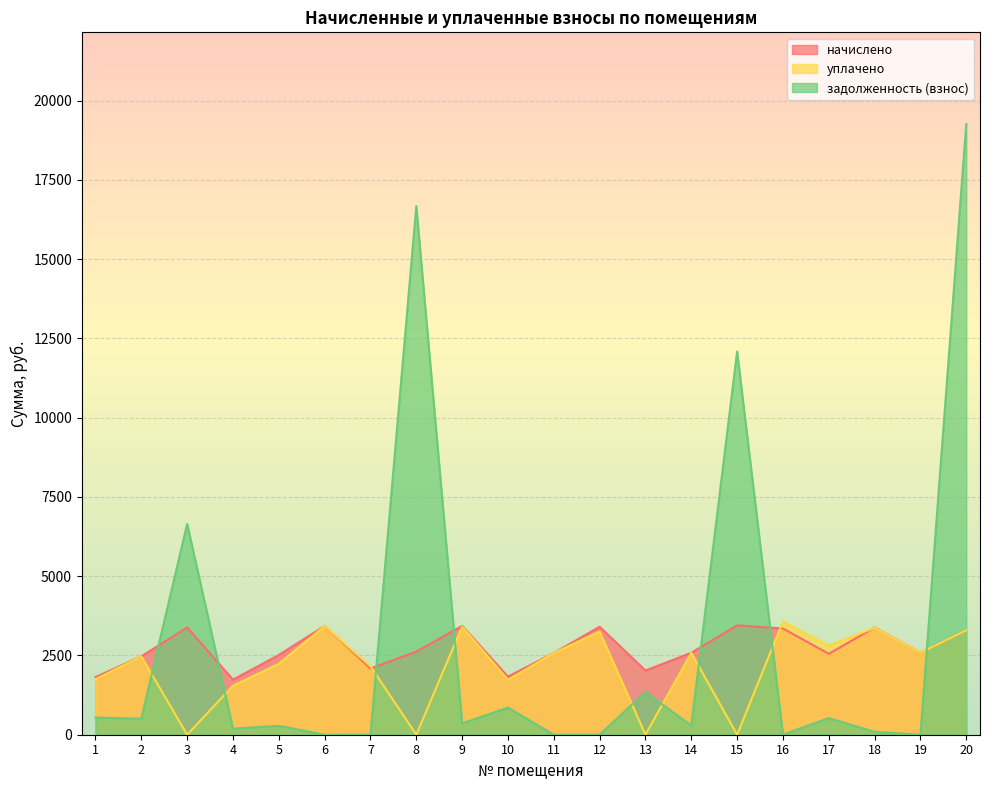

Where is the first local maximum for начислено?

3